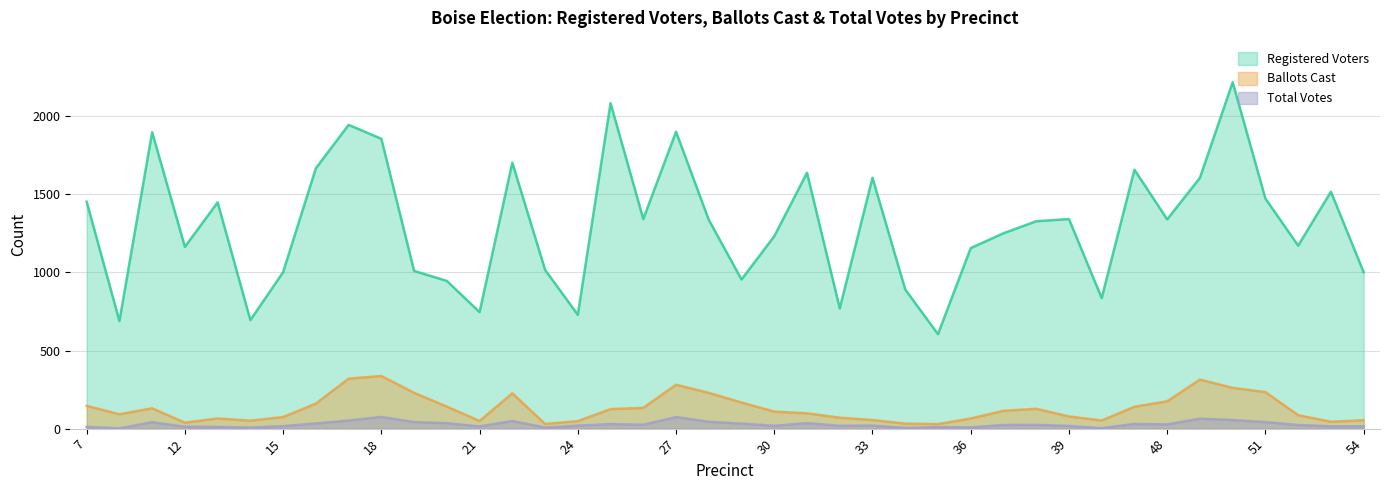

Reading left to right, extract all data points from this chart.

Registered Voters: 7=1453	10=689	11=1898	12=1164	13=1449	14=695	15=1002	16=1667	17=1945	18=1856	19=1010	20=946	21=746	22=1703	23=1017	24=729	25=2084	26=1342	27=1901	28=1337	29=955	30=1232	31=1638	32=770	33=1606	34=891	35=605	36=1156	37=1251	38=1328	39=1342	40=836	41=1658	48=1340	49=1606	50=2218	51=1473	52=1172	53=1517	54=1002
Ballots Cast: 7=146	10=92	11=130	12=38	13=65	14=51	15=74	16=160	17=320	18=337	19=229	20=141	21=49	22=226	23=30	24=48	25=125	26=133	27=281	28=229	29=167	30=109	31=98	32=70	33=55	34=32	35=29	36=65	37=114	38=127	39=78	40=52	41=140	48=175	49=314	50=261	51=234	52=86	53=44	54=54
Total Votes: 7=11	10=2	11=41	12=12	13=11	14=7	15=16	16=33	17=52	18=75	19=42	20=35	21=14	22=49	23=7	24=19	25=29	26=25	27=74	28=44	29=32	30=18	31=35	32=18	33=19	34=5	35=10	36=8	37=23	38=24	39=17	40=3	41=30	48=27	49=64	50=55	51=42	52=23	53=15	54=15